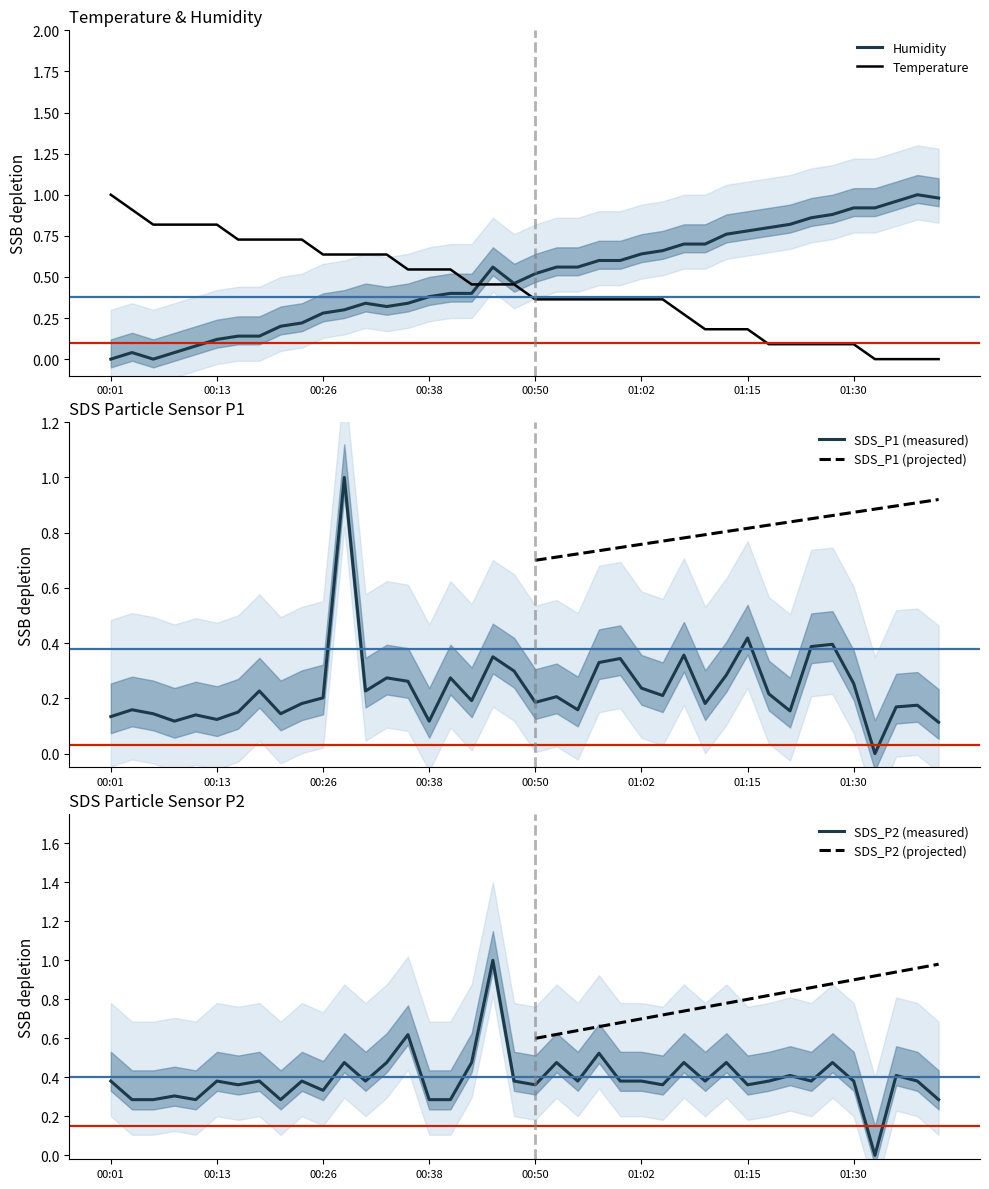

Is this an area chart (filled region under the line)?

No